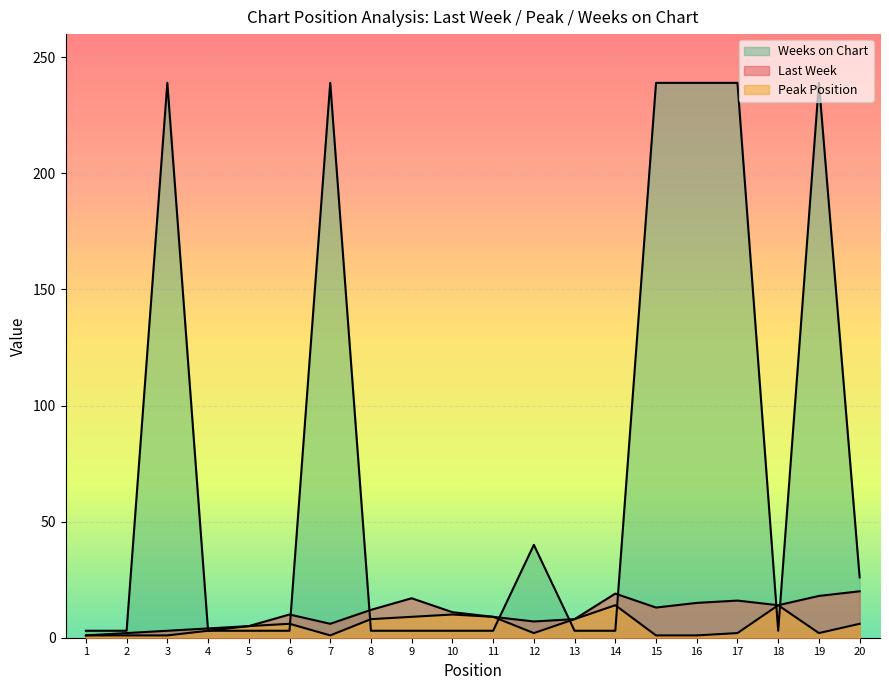

How many intersections are there between Last Week and Weeks on Chart?

8